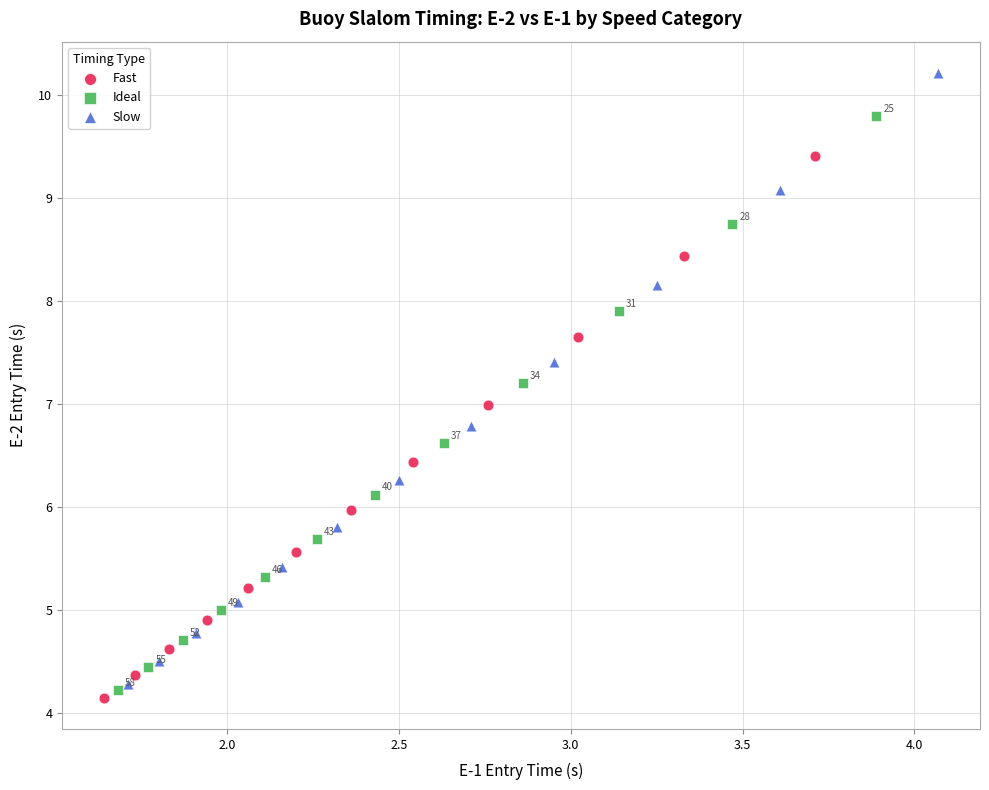

Which series contains the highest Y value?

Slow